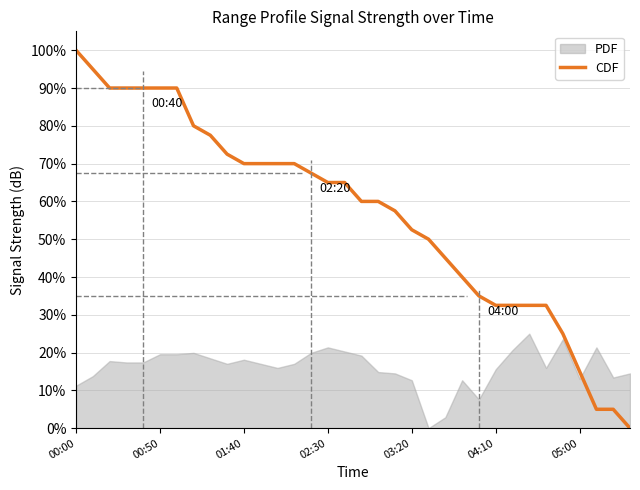

True or false: there are more than 1 points higher than both neighbors.

False